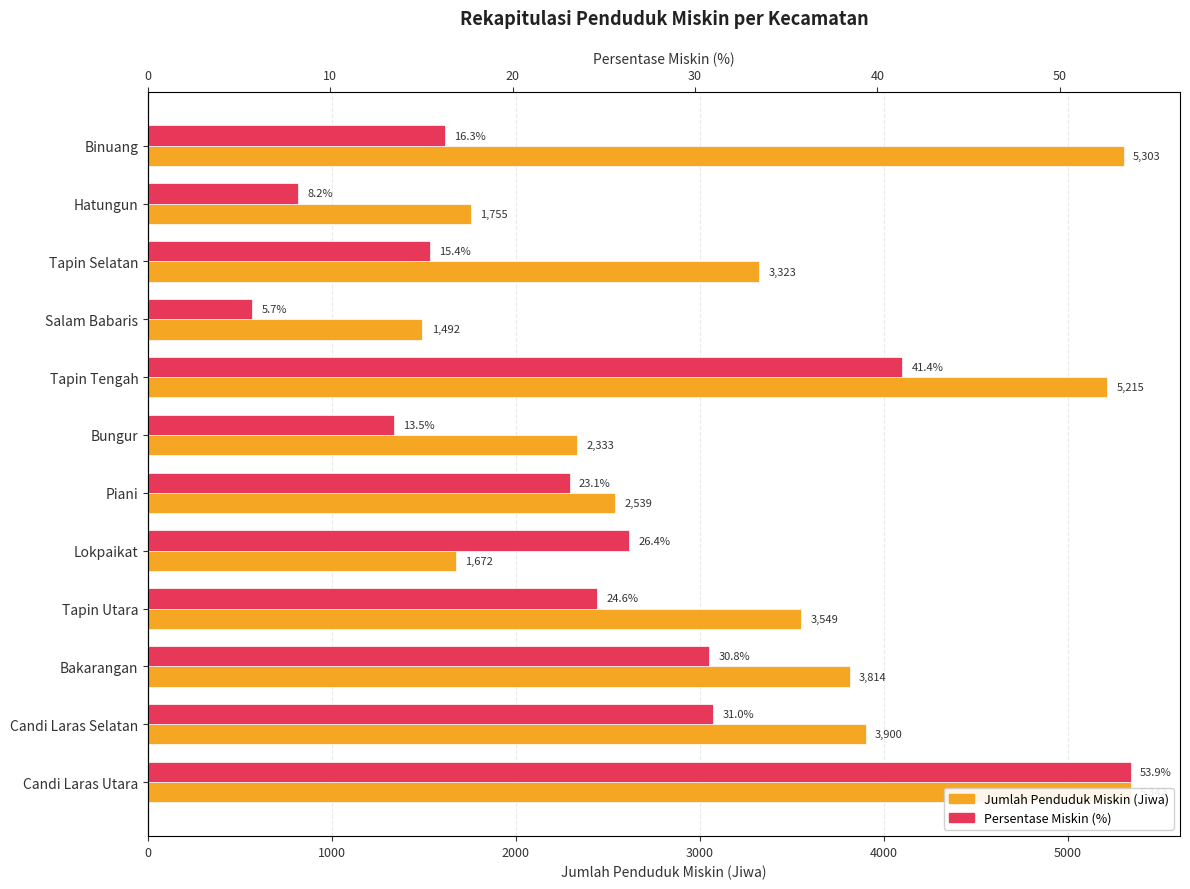

How many bars are there in total?

24